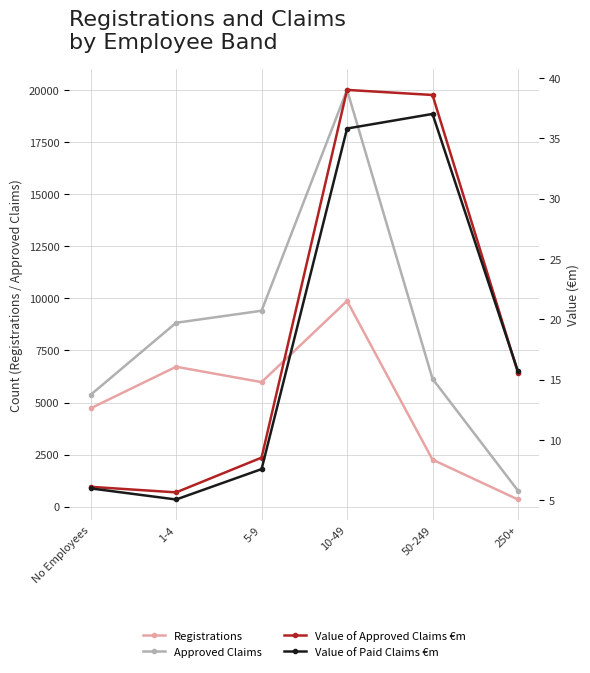

Which series has the largest total across all categories?

Approved Claims